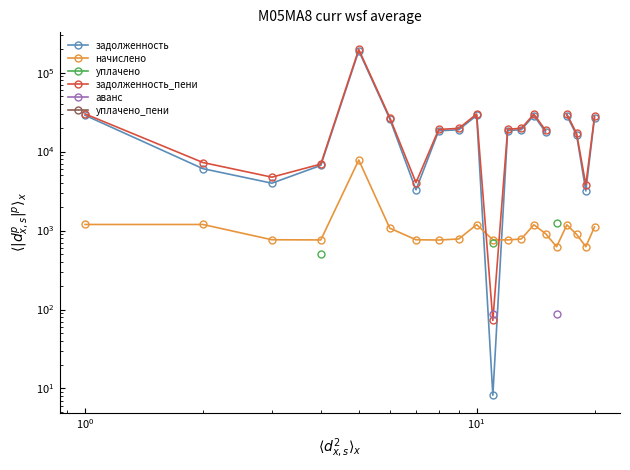

What are all the series names shown in the legend?

задолженность, начислено, уплачено, задолженность_пени, аванс, уплачено_пени